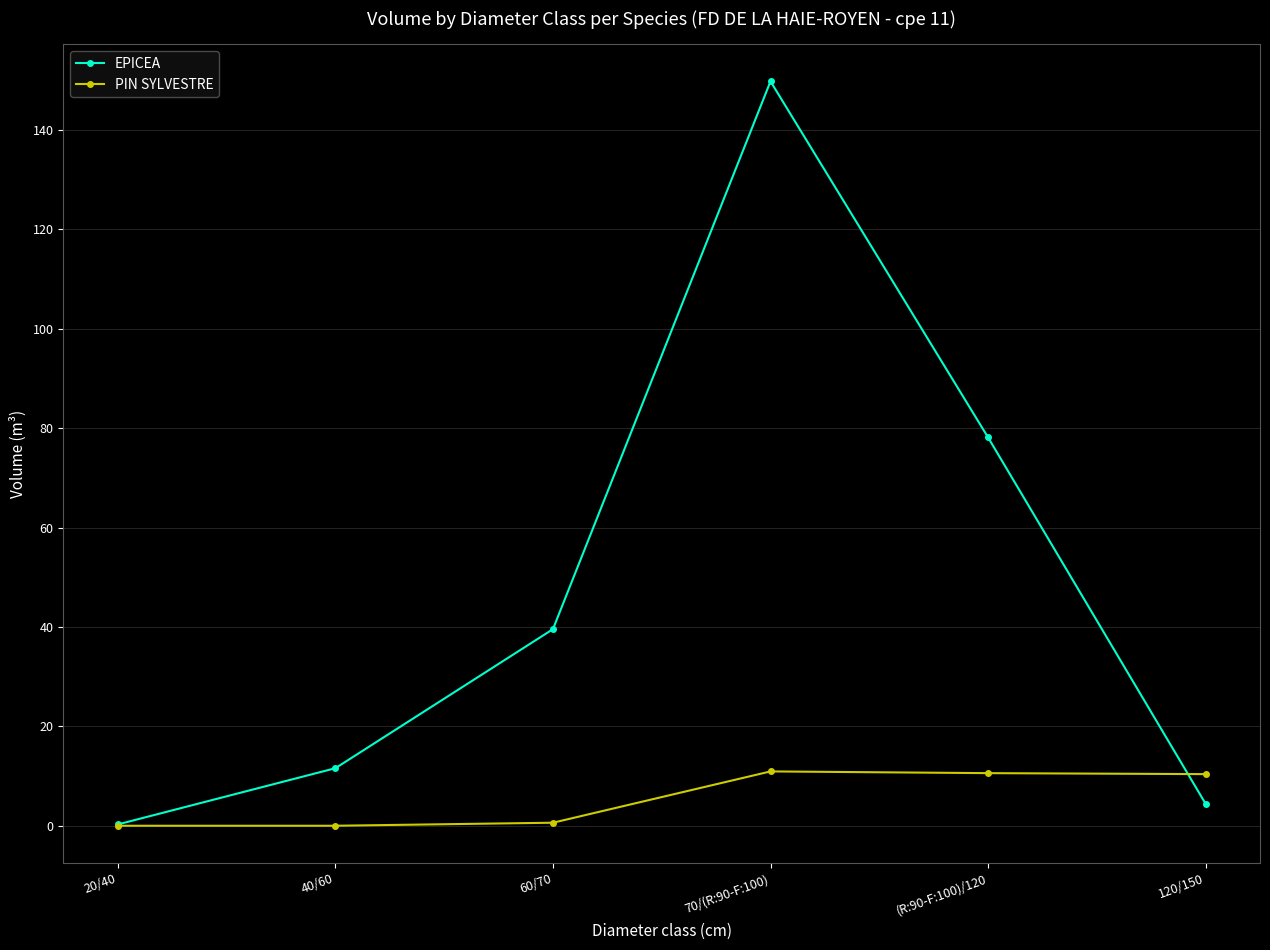

Between 60/70 and 70/(R:90-F:100), which series saw the biggest shift?

EPICEA